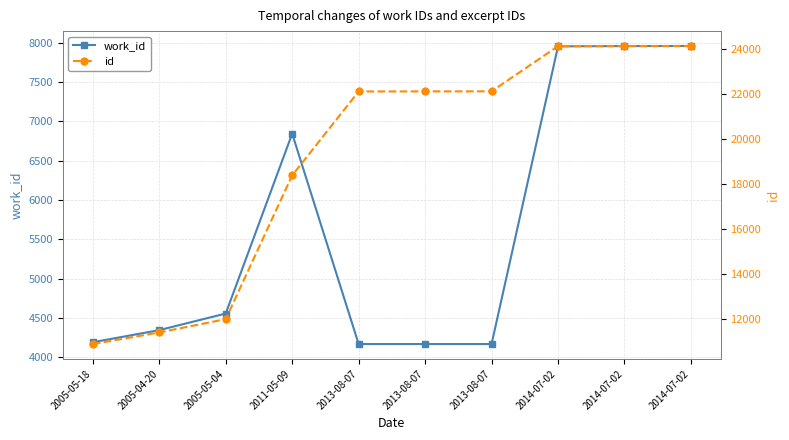

True or false: work_id and id cross at least once.

False